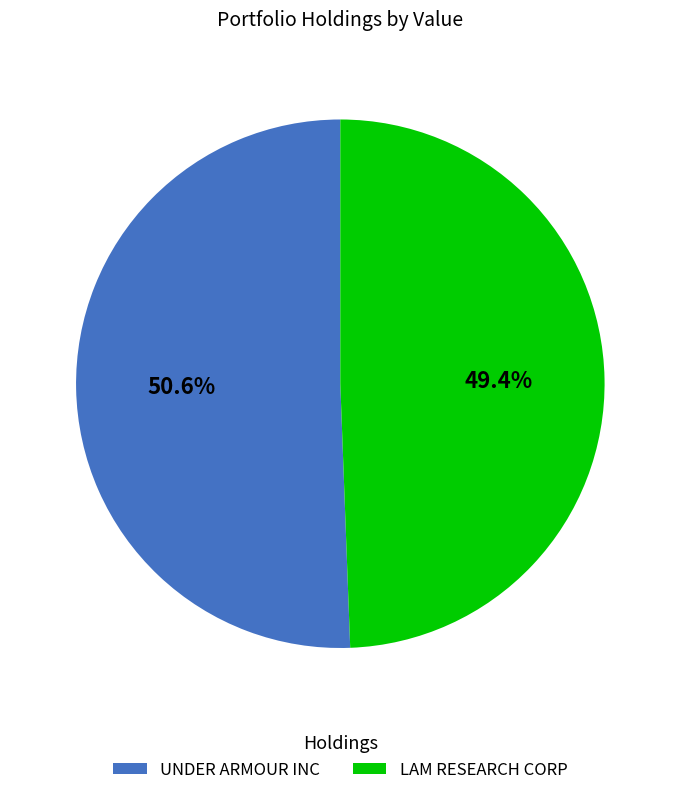

Does any single category account for the majority?

Yes